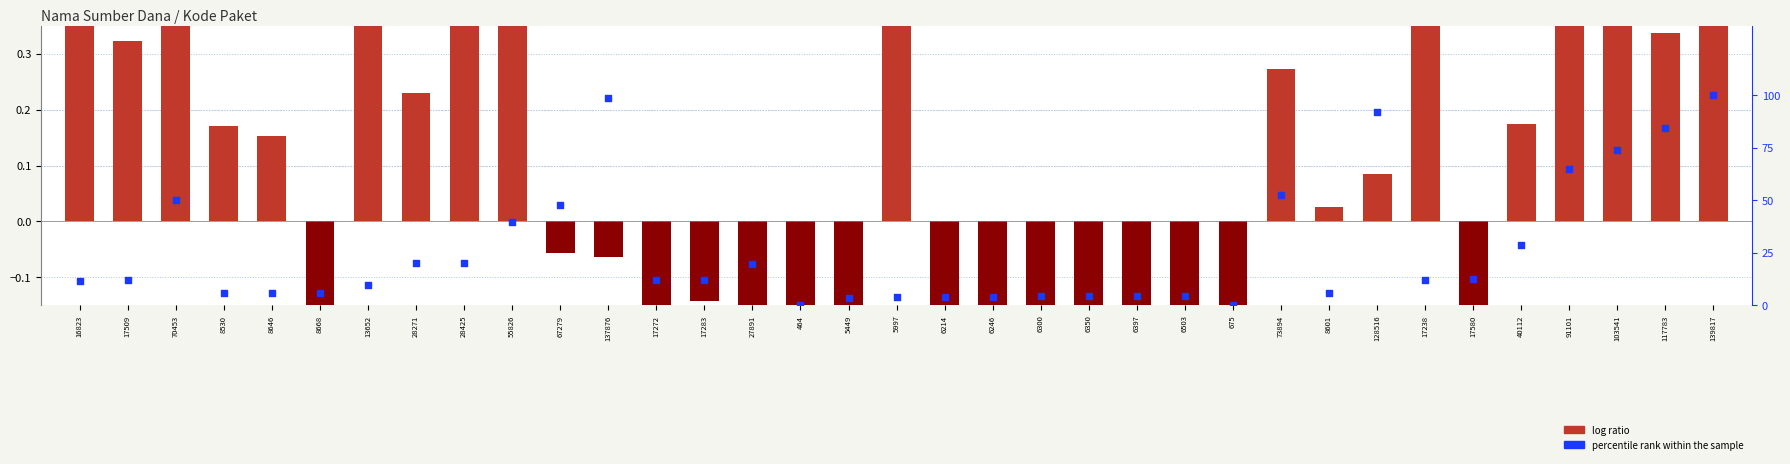

What are all the series names shown in the legend?

log ratio, percentile rank within the sample